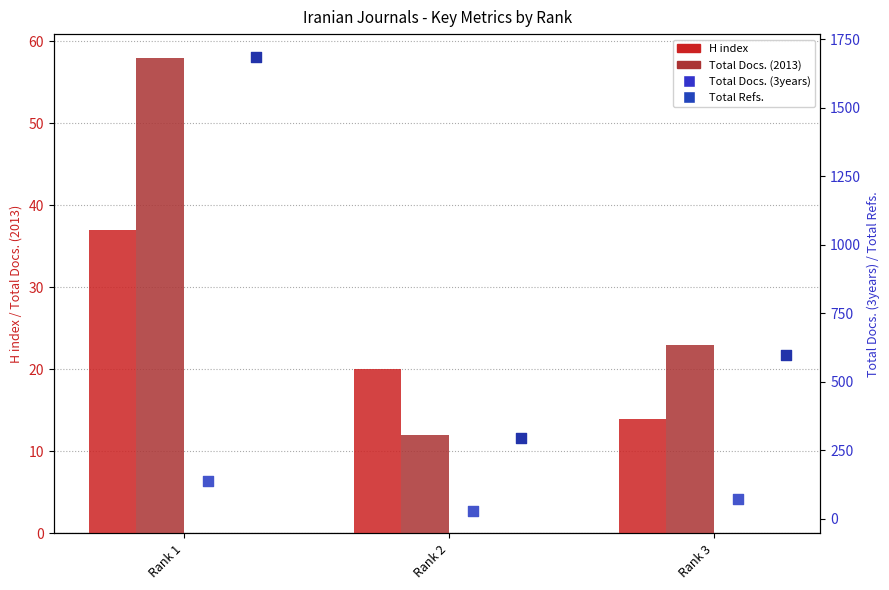

What are all the series names shown in the legend?

H index, Total Docs. (2013), Total Docs. (3years), Total Refs.